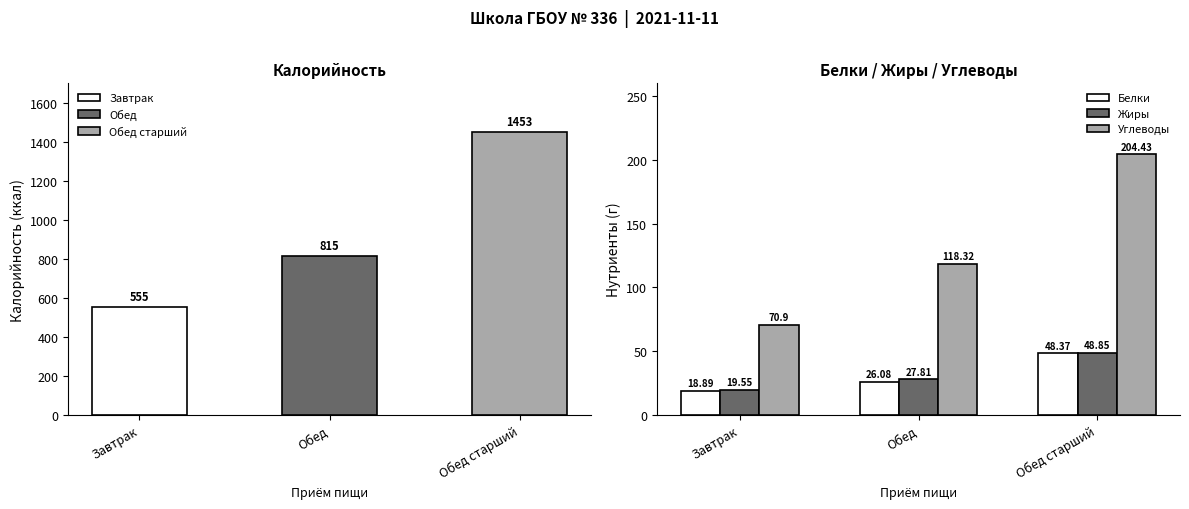

At which category does the chart reach its minimum across all series?

Завтрак